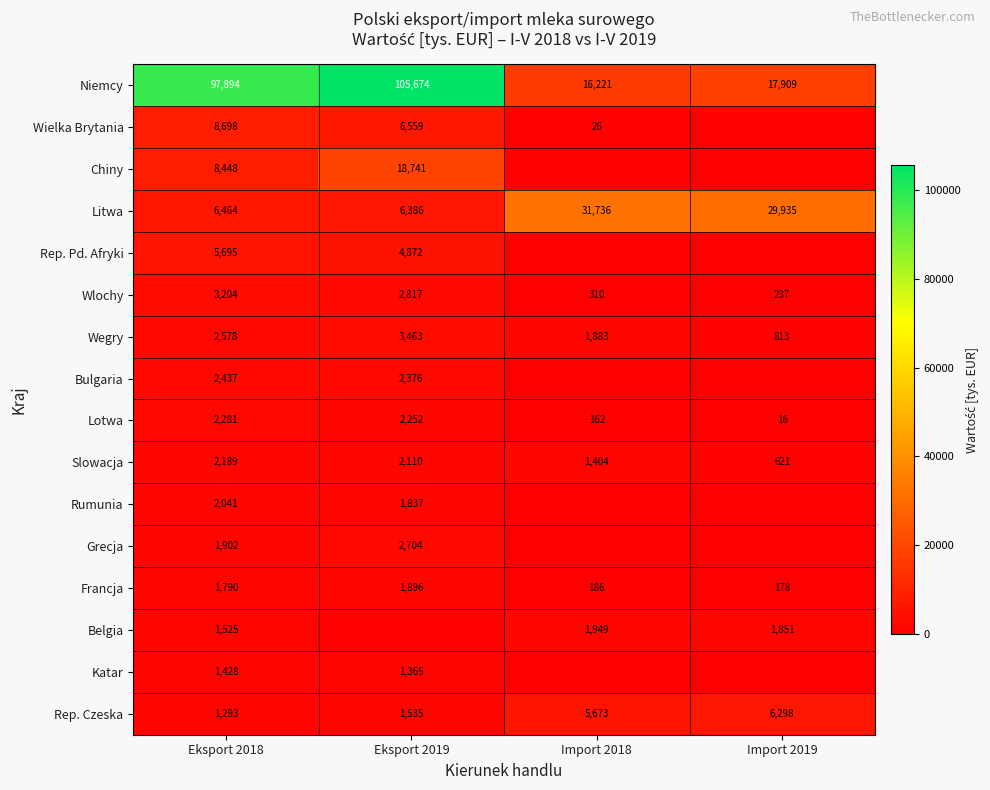

Is the value of Niemcy at Import 2019 greater than the value of Grecja at Eksport 2019?

Yes